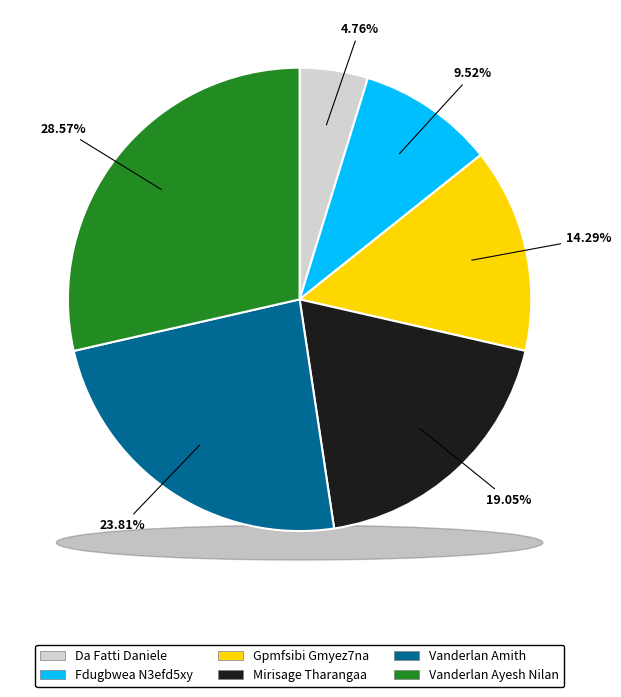

To the nearest percent, what portion does Vanderlan Ayesh Nilan represent?

29%